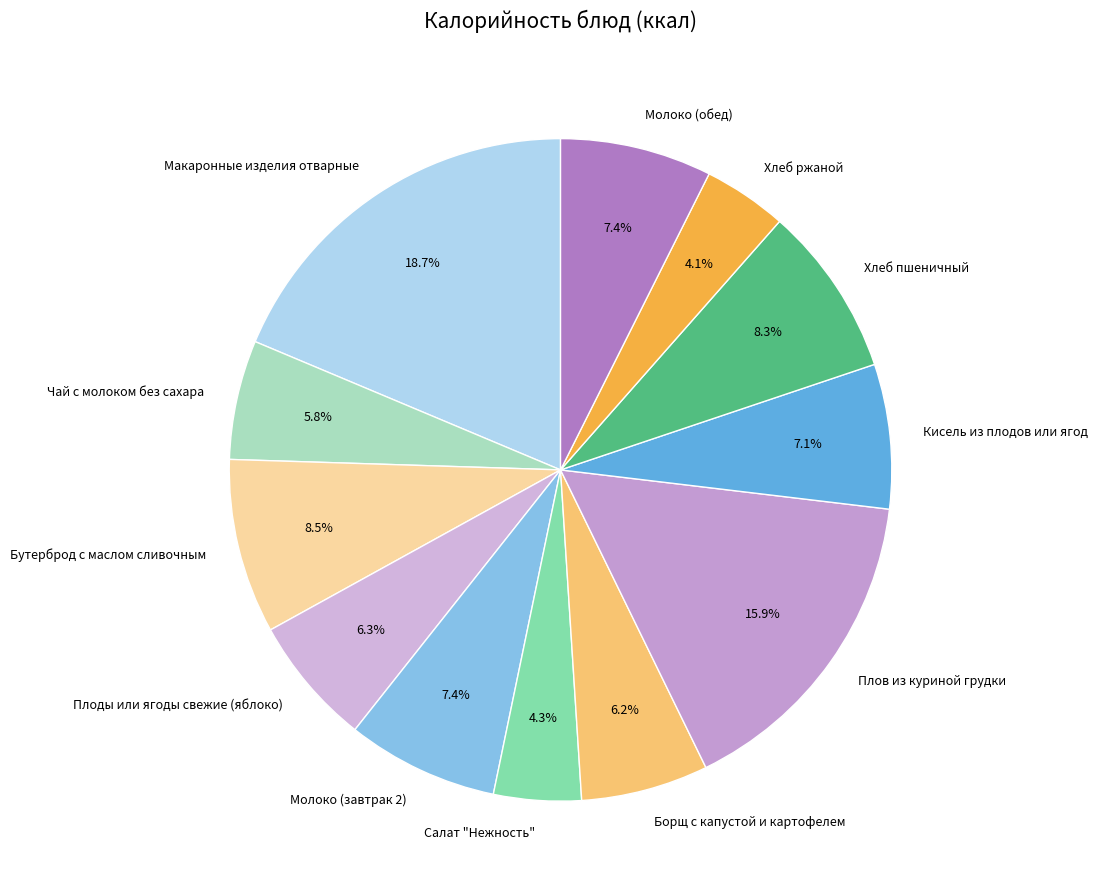

The Плов из куриной грудки slice represents 4% of the pie. True or false?

False